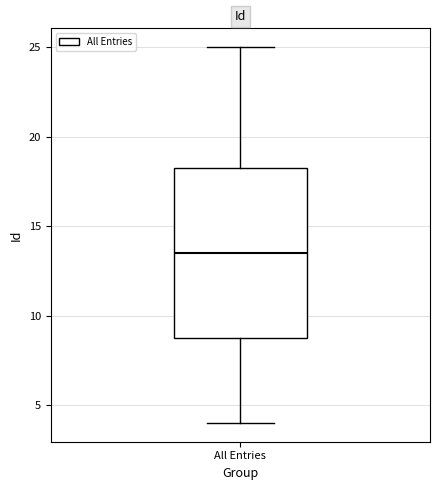

Read this box plot against the y-axis: the position of the median line, the range covered by the box, and the ends of both whiskers. The values are not printed on the chart, so give them approximately, as read against the axis.

median 13.5, box 9.0 to 18.5, whiskers 4.0 to 25.0